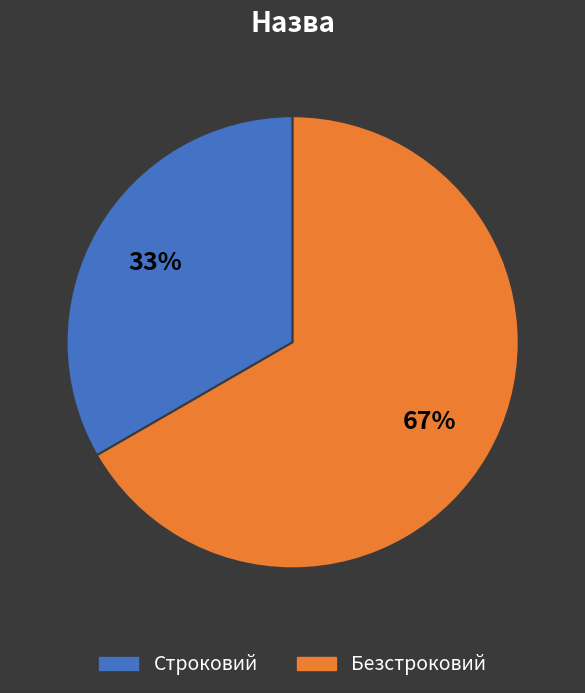

To the nearest percent, what percentage of the pie is Безстроковий?

67%